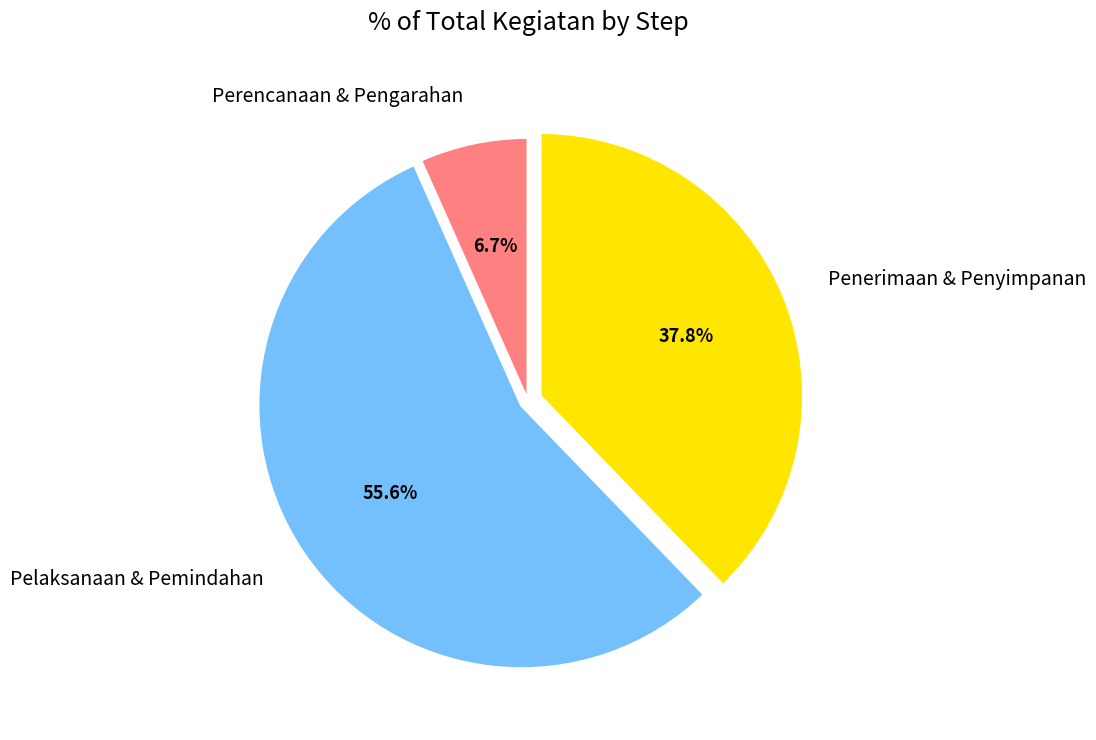

Rank the categories by value from lowest to highest.

Perencanaan & Pengarahan, Penerimaan & Penyimpanan, Pelaksanaan & Pemindahan